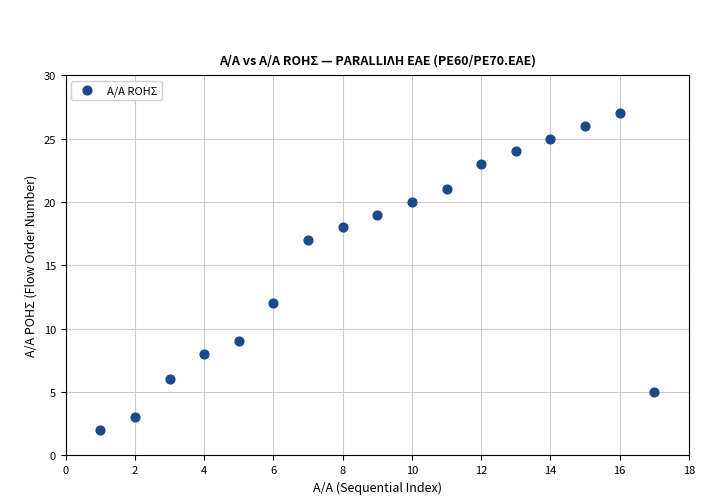

What Y value in the scatter plot is closest to 14?

12